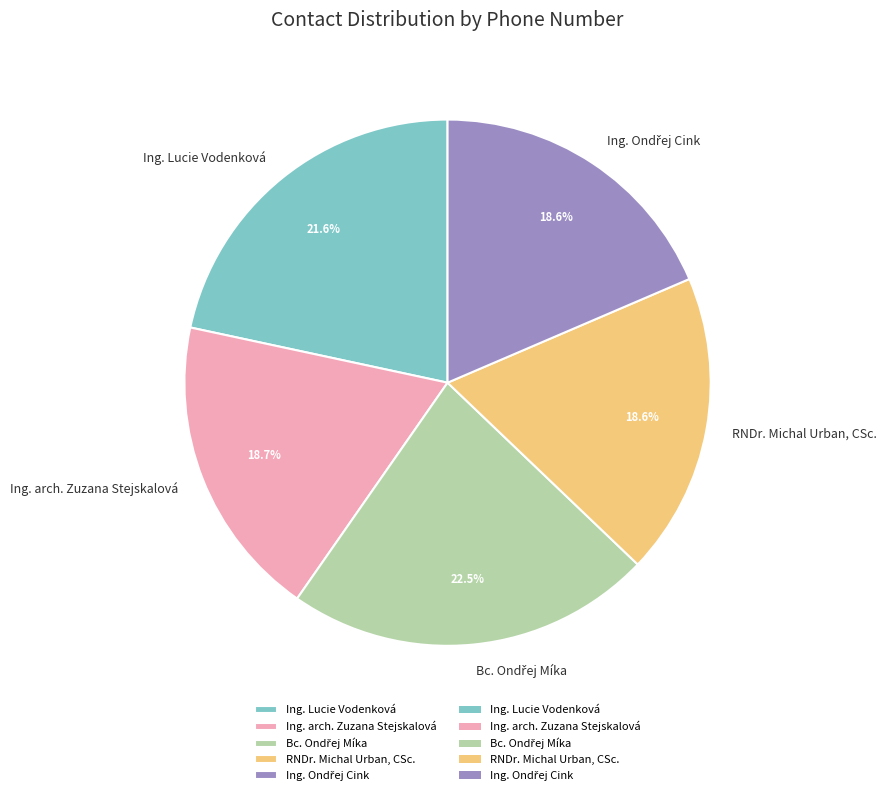

Does Ing. Lucie Vodenková represent more than half of the total?

No